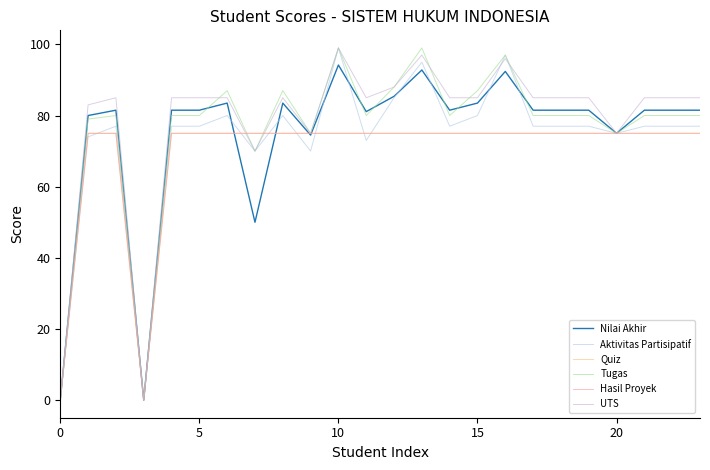

How many interior local valleys does the Hasil Proyek series have?

1